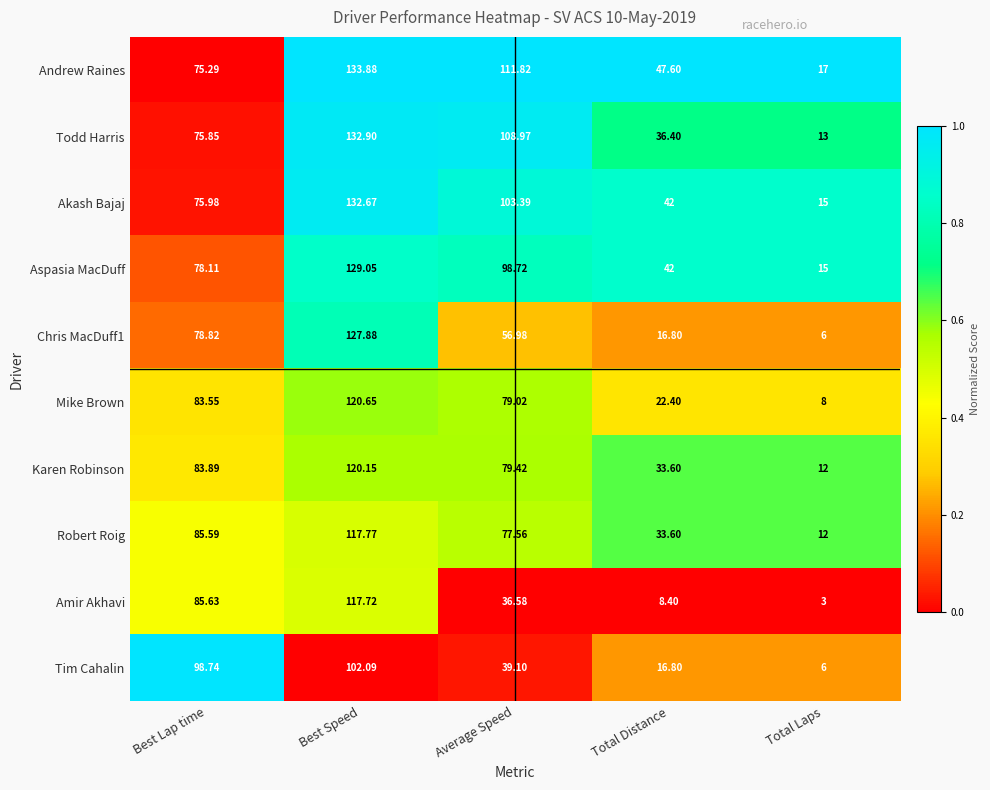

At which category is the sum across all series the highest?

Best Speed